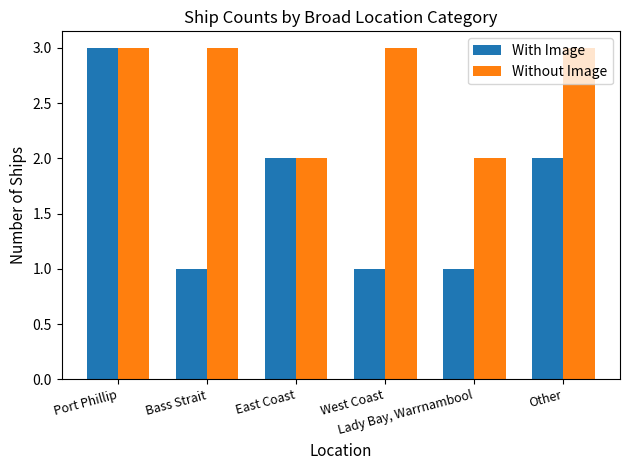

What is the average value of the Without Image series?

3